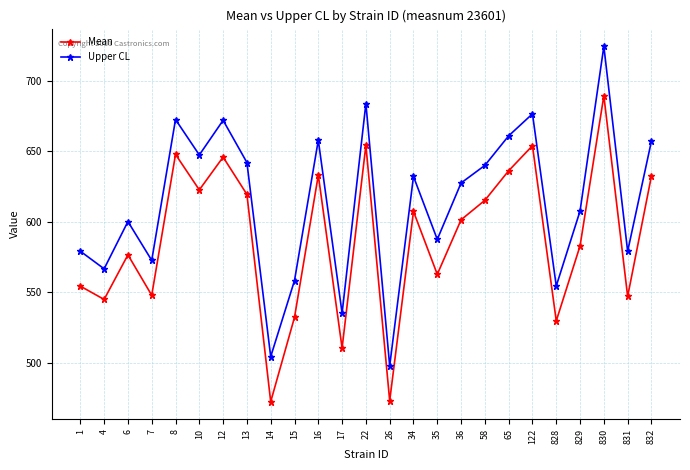

Which category has the lowest value in the Upper CL series?

26